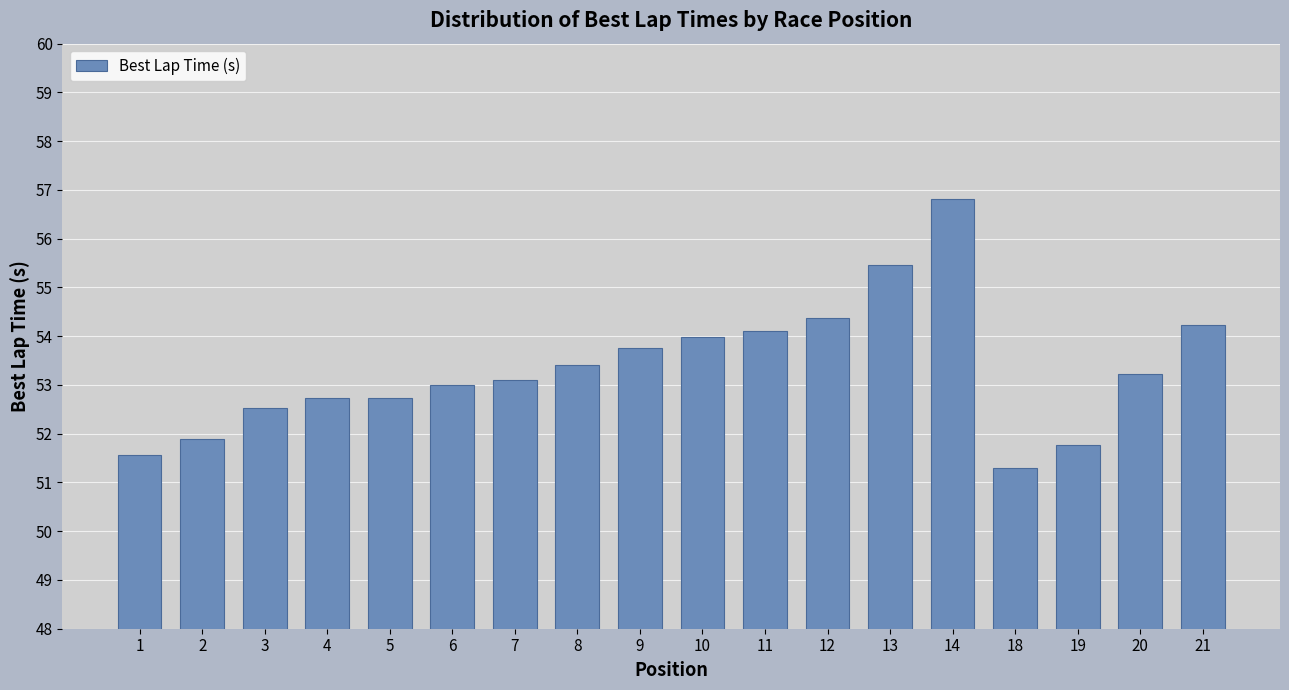

What is the sum of the values at 14 and 1?

108.4